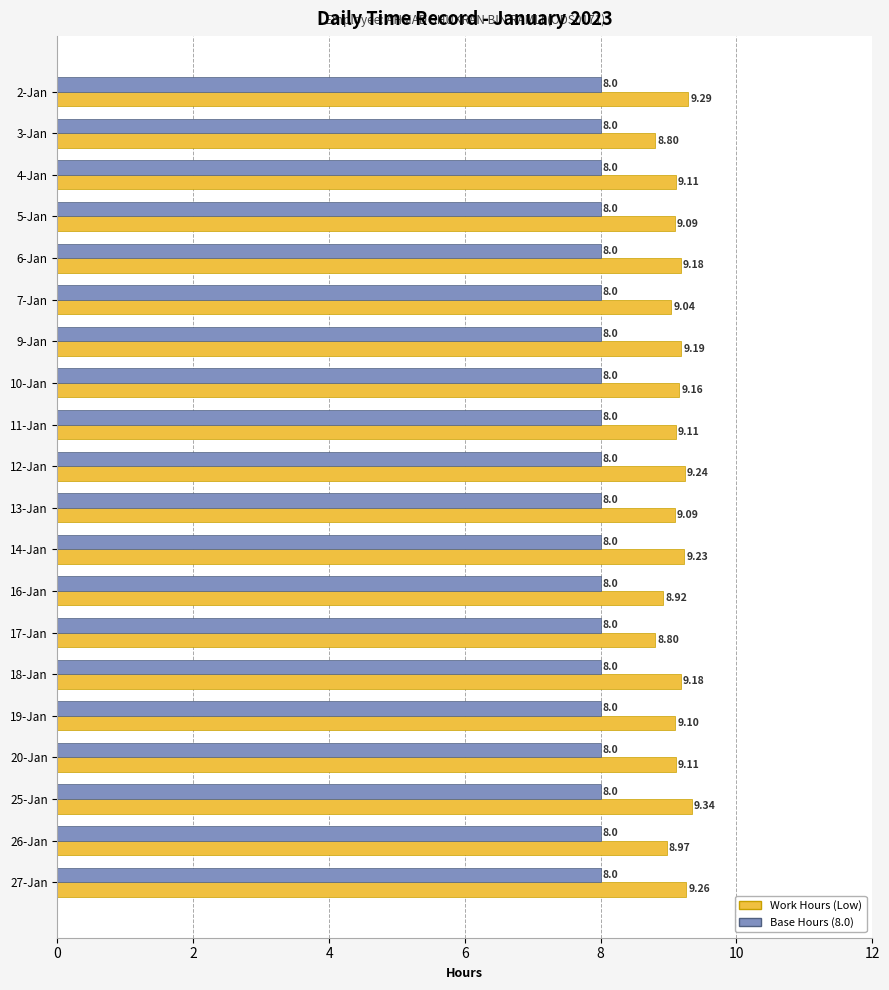

Is the value of Work Hours (Low) at 6-Jan greater than the value of Base Hours (8.0) at 6-Jan?

Yes